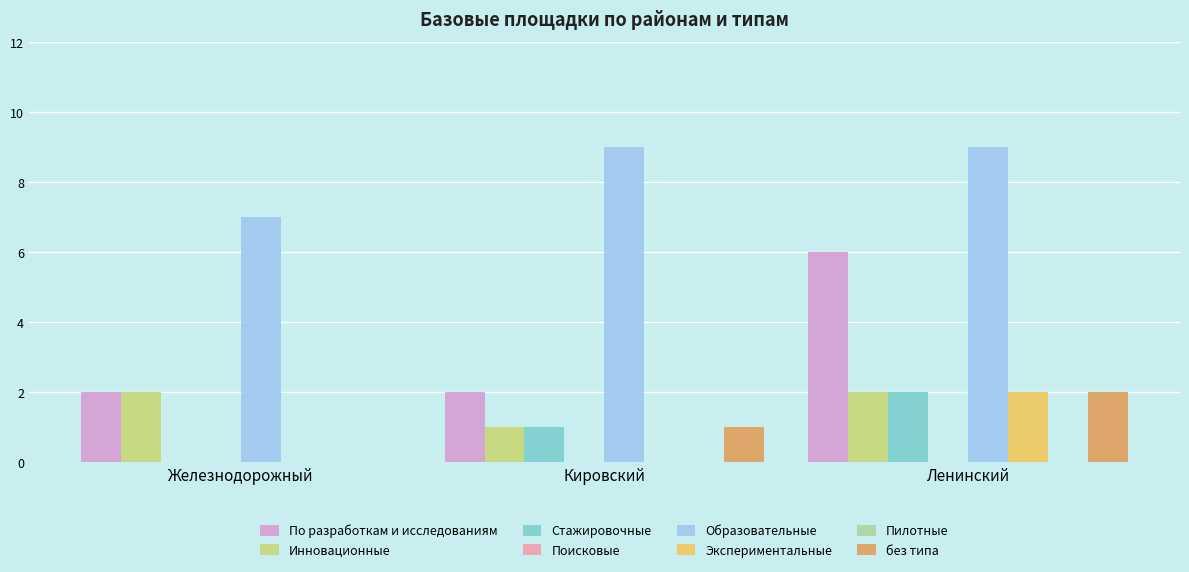

What is the average value of the Стажировочные series?

1